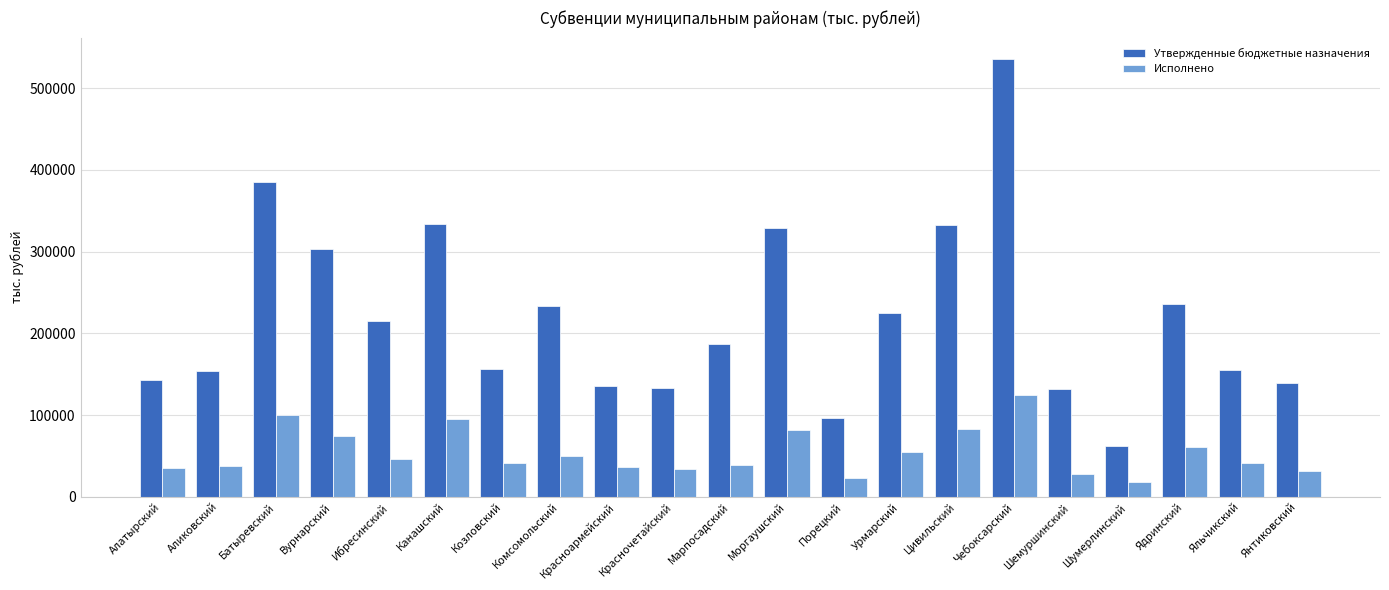

Where is Исполнено nearest to the value 71005?

Вурнарский